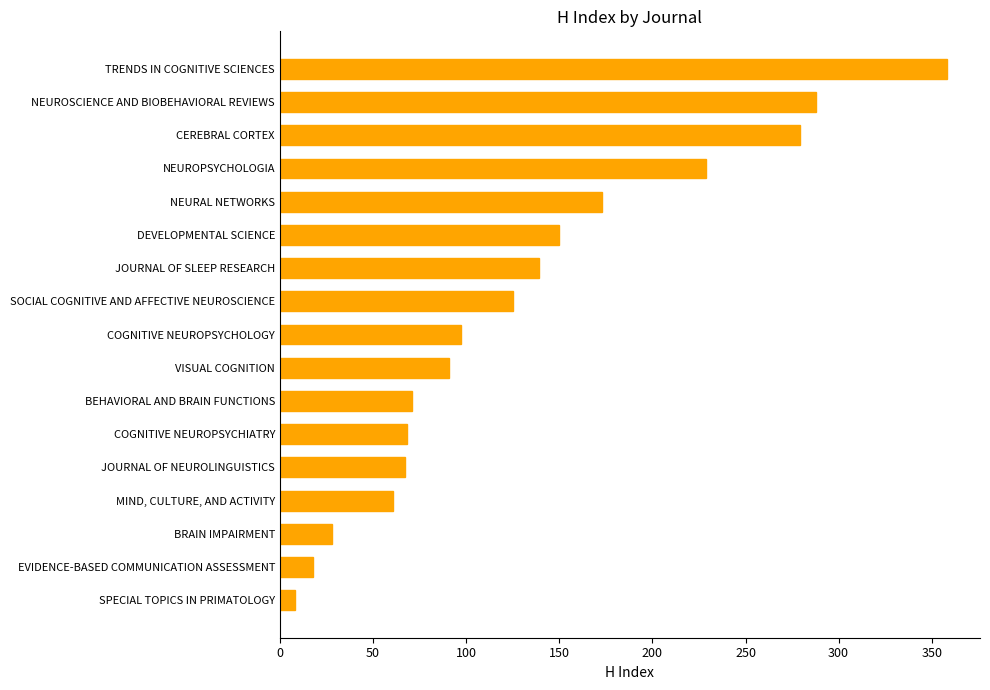

Rank the categories by value from lowest to highest.

SPECIAL TOPICS IN PRIMATOLOGY, EVIDENCE-BASED COMMUNICATION ASSESSMENT, BRAIN IMPAIRMENT, MIND, CULTURE, AND ACTIVITY, JOURNAL OF NEUROLINGUISTICS, COGNITIVE NEUROPSYCHIATRY, BEHAVIORAL AND BRAIN FUNCTIONS, VISUAL COGNITION, COGNITIVE NEUROPSYCHOLOGY, SOCIAL COGNITIVE AND AFFECTIVE NEUROSCIENCE, JOURNAL OF SLEEP RESEARCH, DEVELOPMENTAL SCIENCE, NEURAL NETWORKS, NEUROPSYCHOLOGIA, CEREBRAL CORTEX, NEUROSCIENCE AND BIOBEHAVIORAL REVIEWS, TRENDS IN COGNITIVE SCIENCES